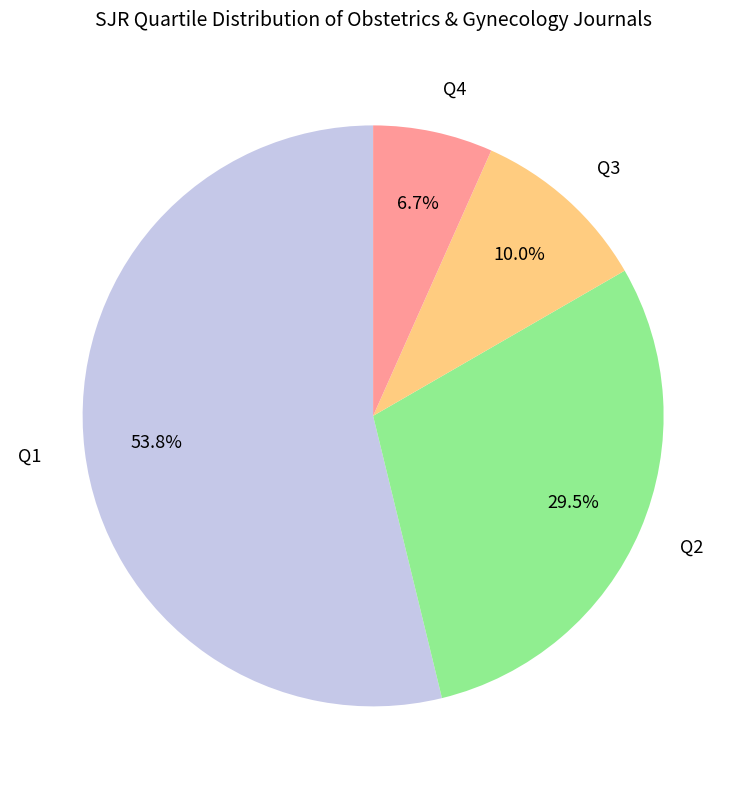

What percentage is the Q4 slice, to the nearest percent?

7%